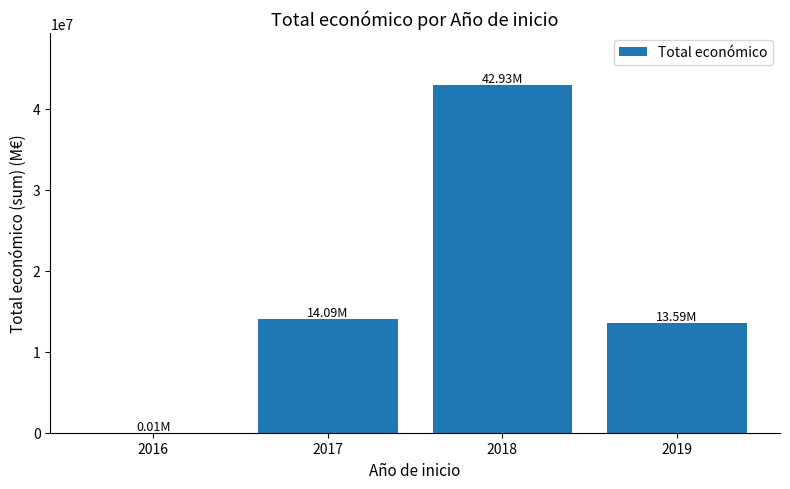

What is the sum of all values?

70617251